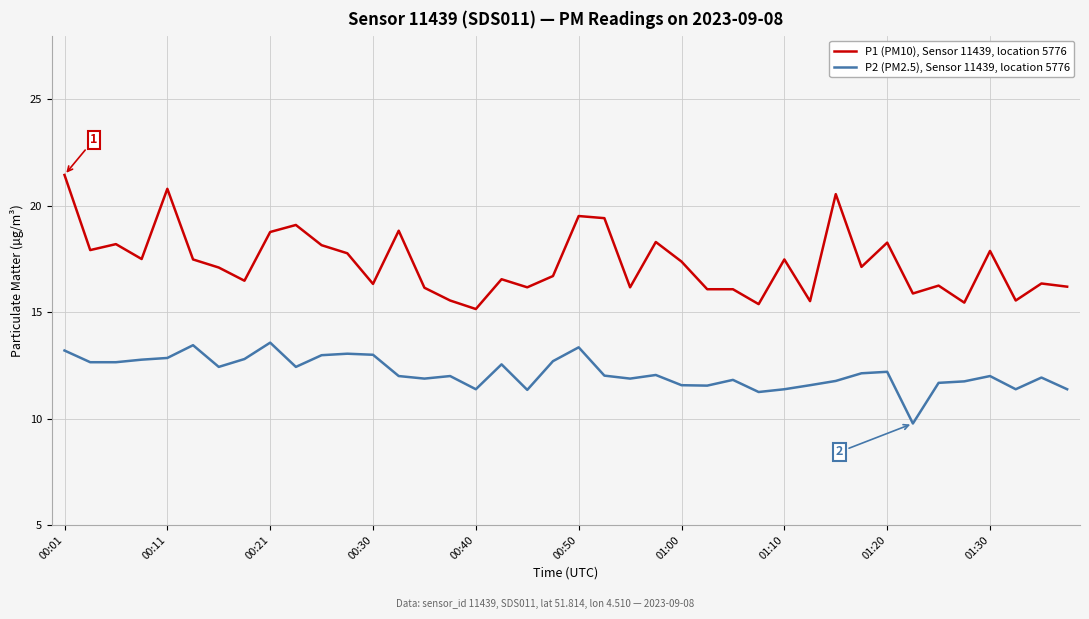

What is the difference between the maximum and minimum values in the P1 (PM10), Sensor 11439, location 5776 series?

6.3